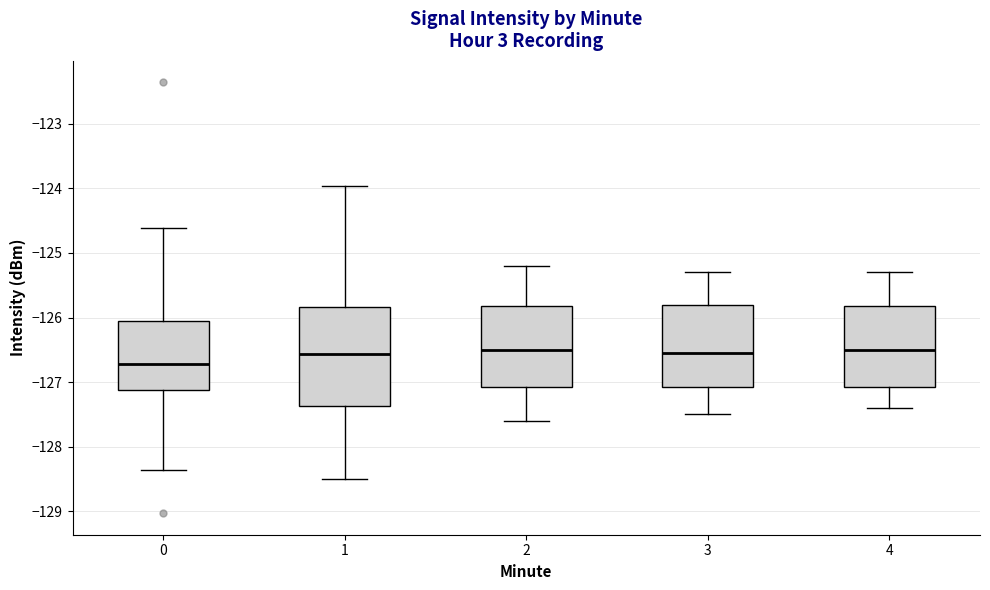

Comparing the boxes themselves (not the whiskers), which one is the tallest?

1